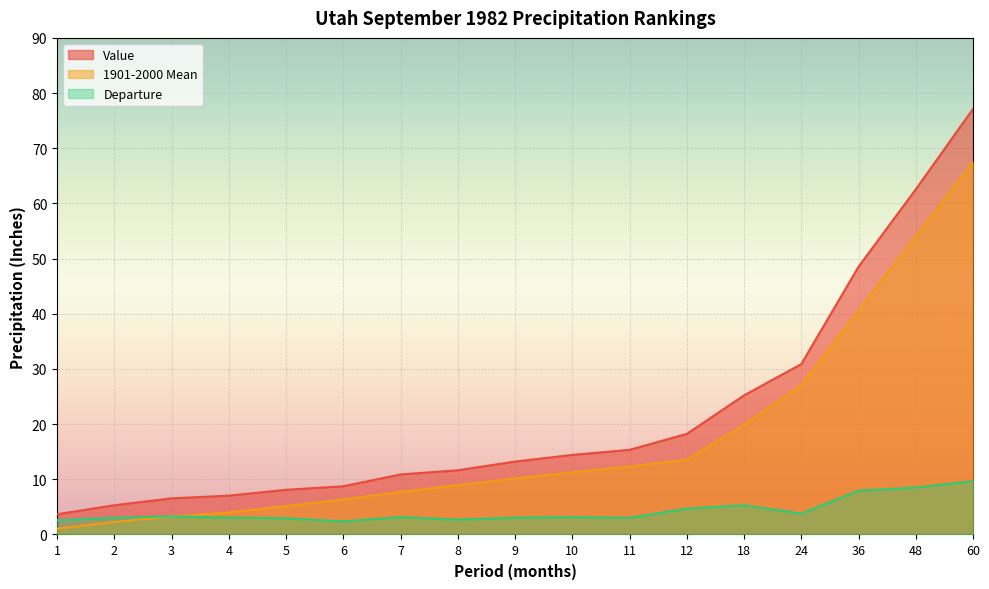

Which series has the largest total across all categories?

Value